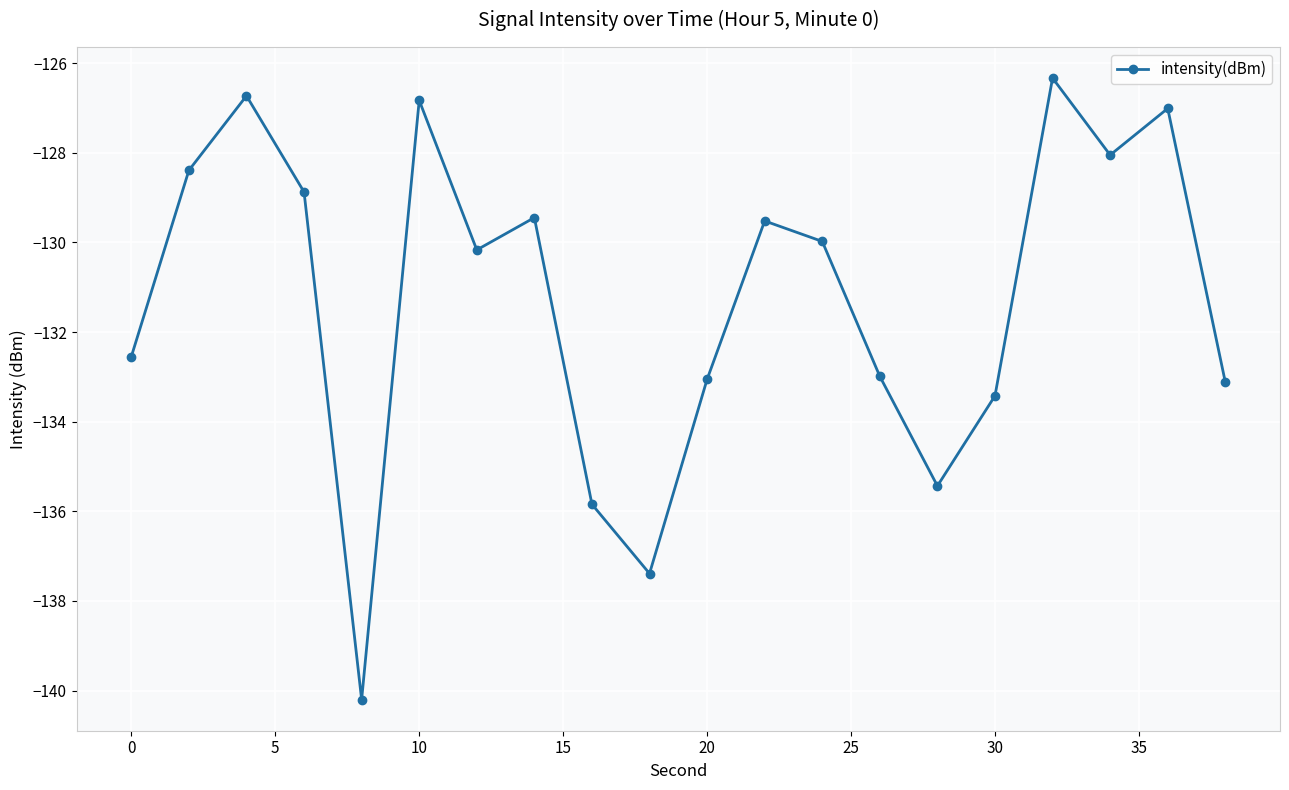

What is the value of the 2nd point from the left?

-128.4